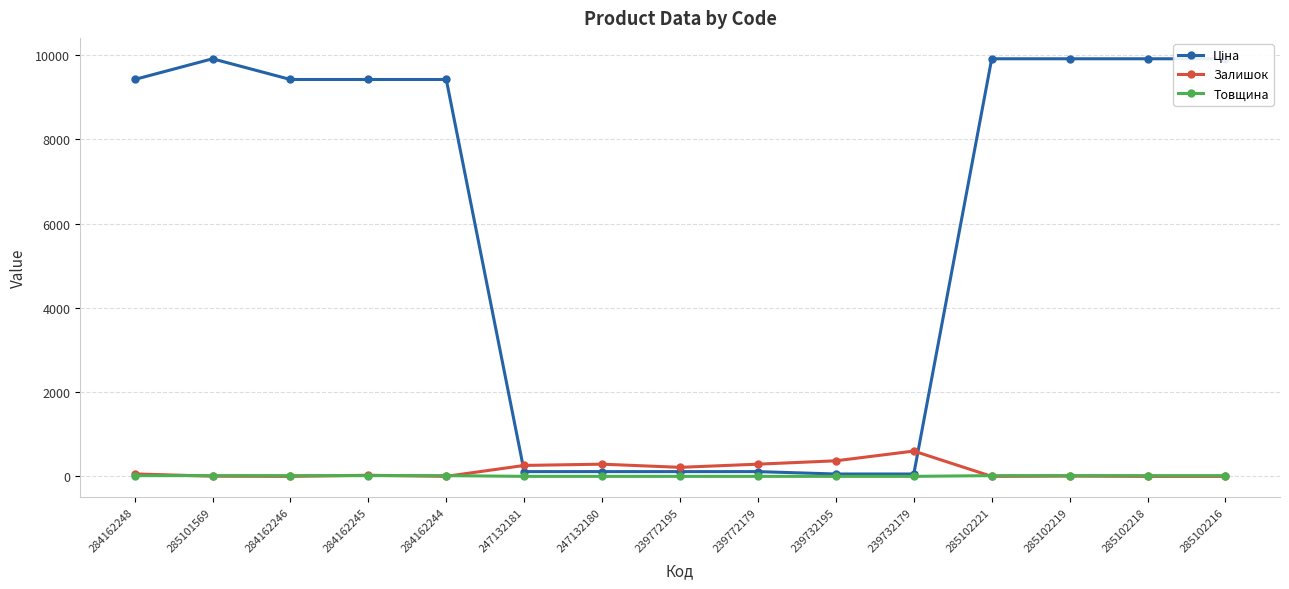

In Залишок, how many points are lower than both neighbors (excluding endpoints)?

4